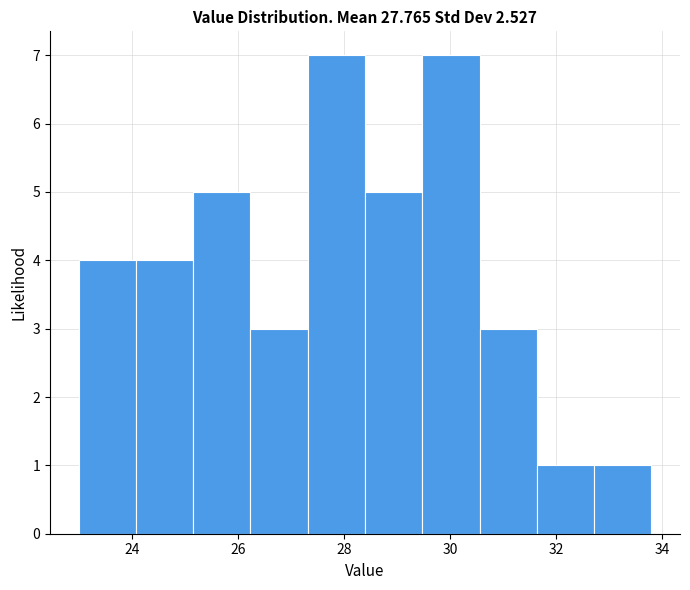

Reading left to right, list every bar in this chart as the range it spans on the x-axis followed by its height. Neither the bar edges nor the heights are printed on the chart, so give them approximately, as read against the axes.

23.00 to 24.08: 4
24.08 to 25.16: 4
25.16 to 26.24: 5
26.24 to 27.32: 3
27.32 to 28.40: 7
28.40 to 29.48: 5
29.48 to 30.56: 7
30.56 to 31.64: 3
31.64 to 32.72: 1
32.72 to 33.80: 1